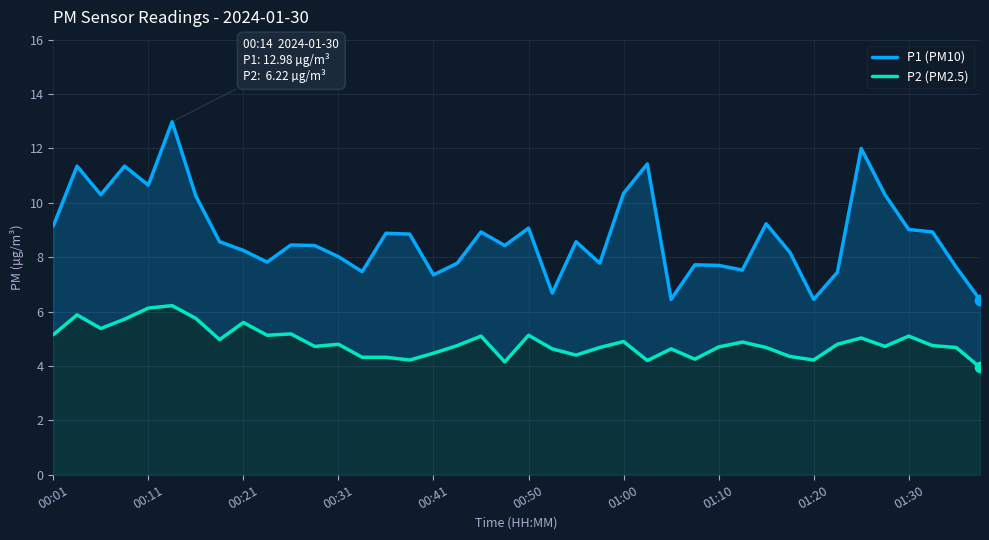

Which series contains the highest Y value?

P1 (PM10)